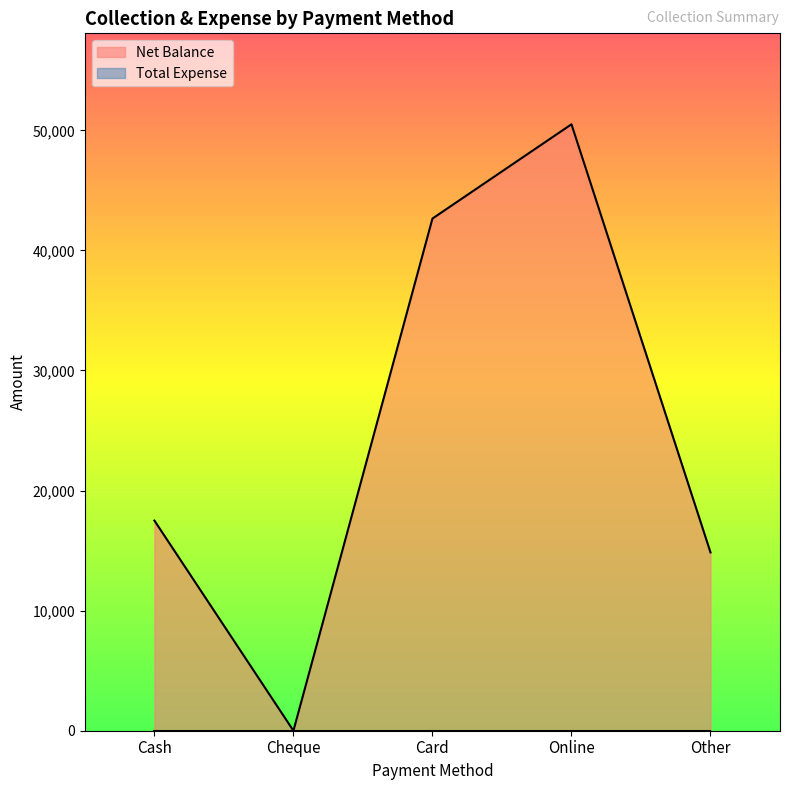

How many values are above zero?

4